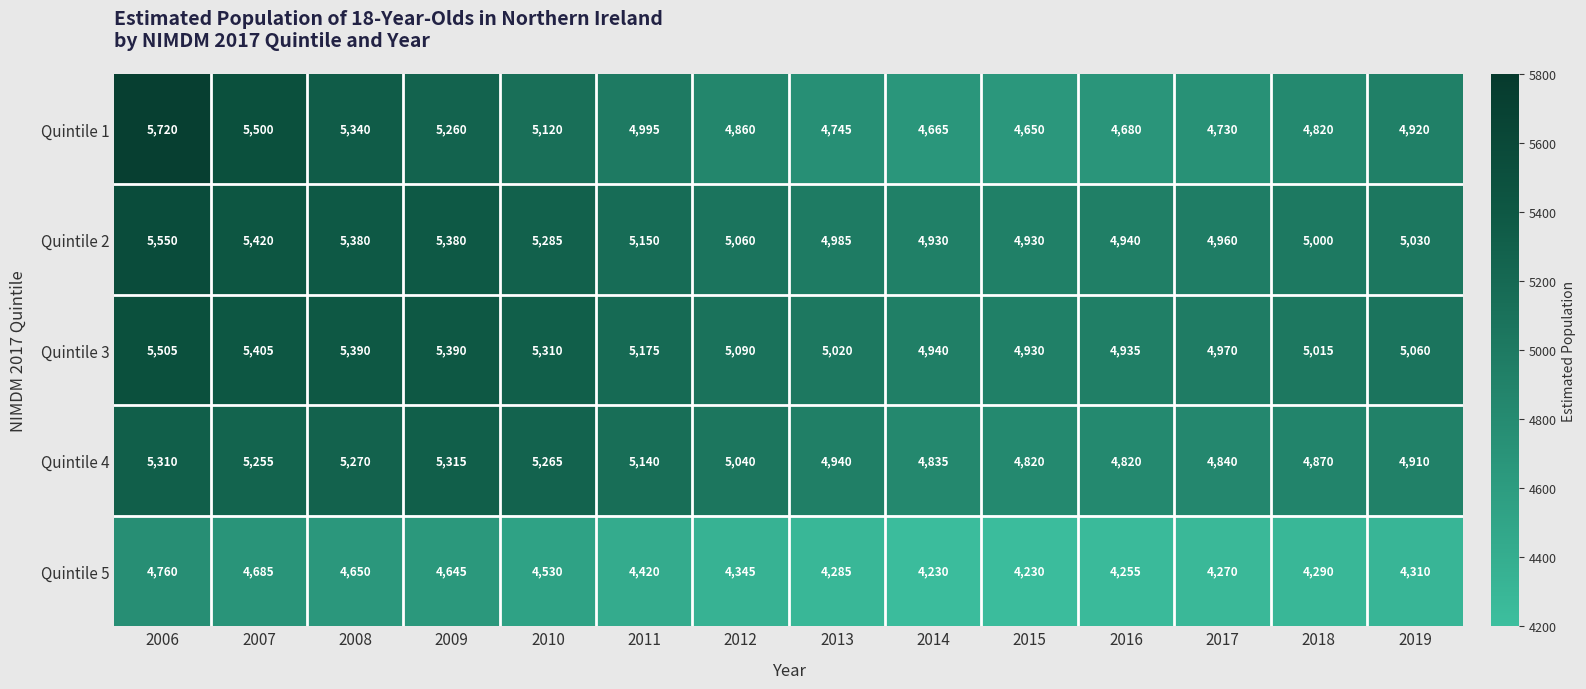

Rank the series at 2013 from highest to lowest value.

Quintile 3, Quintile 2, Quintile 4, Quintile 1, Quintile 5